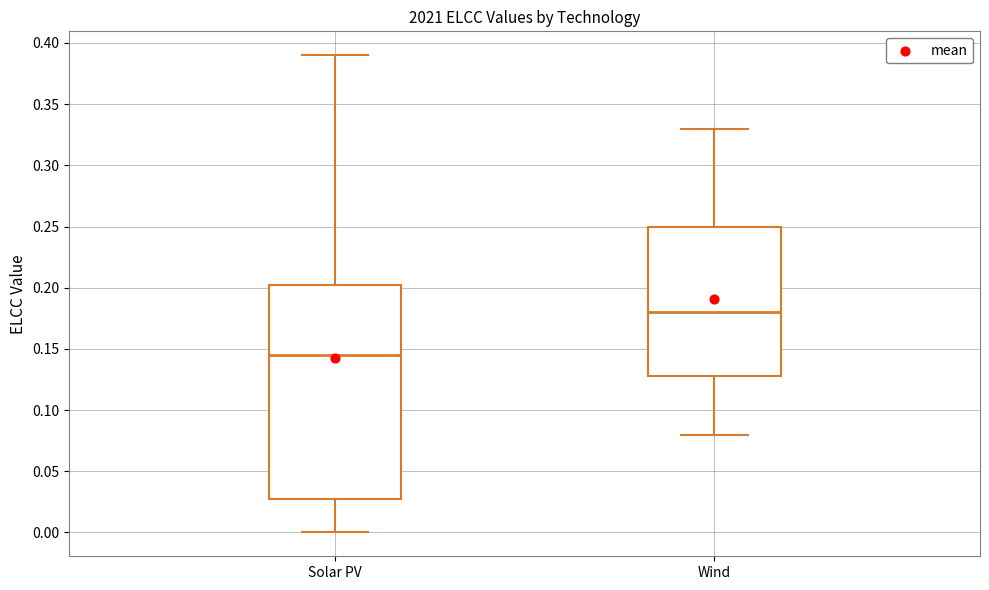

Reading left to right, transcribe this box plot: for each box, give where its median line is, the range the box spans, and where its two whiskers end, as read against the y-axis. The values are not printed on the chart, so give them approximately, as read against the axis.

Solar PV: median 0.145, box 0.030 to 0.205, whiskers 0.000 to 0.390
Wind: median 0.180, box 0.130 to 0.250, whiskers 0.080 to 0.330